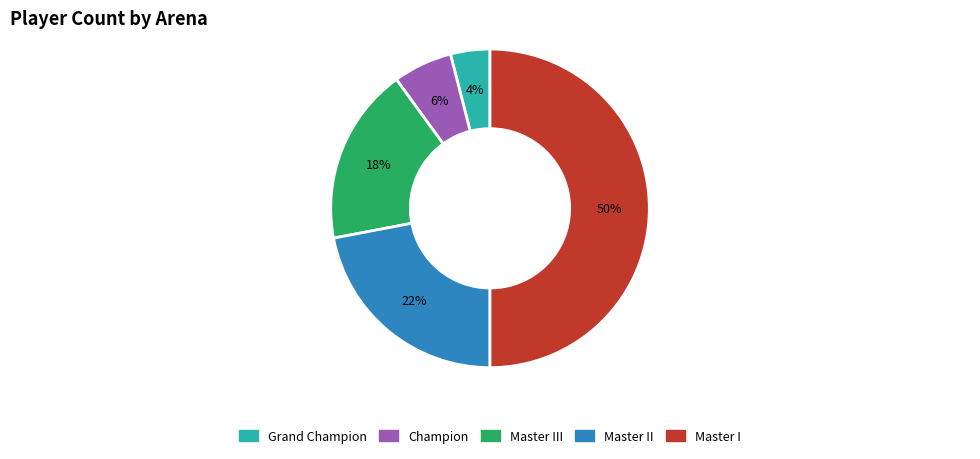

To the nearest percent, what is the difference between the largest and smallest slice percentages?

46%